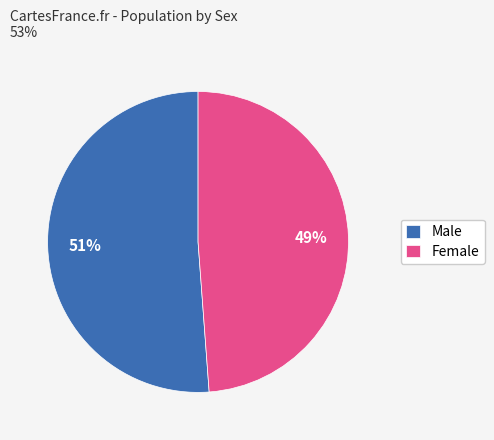

Which slice is the largest?

Male